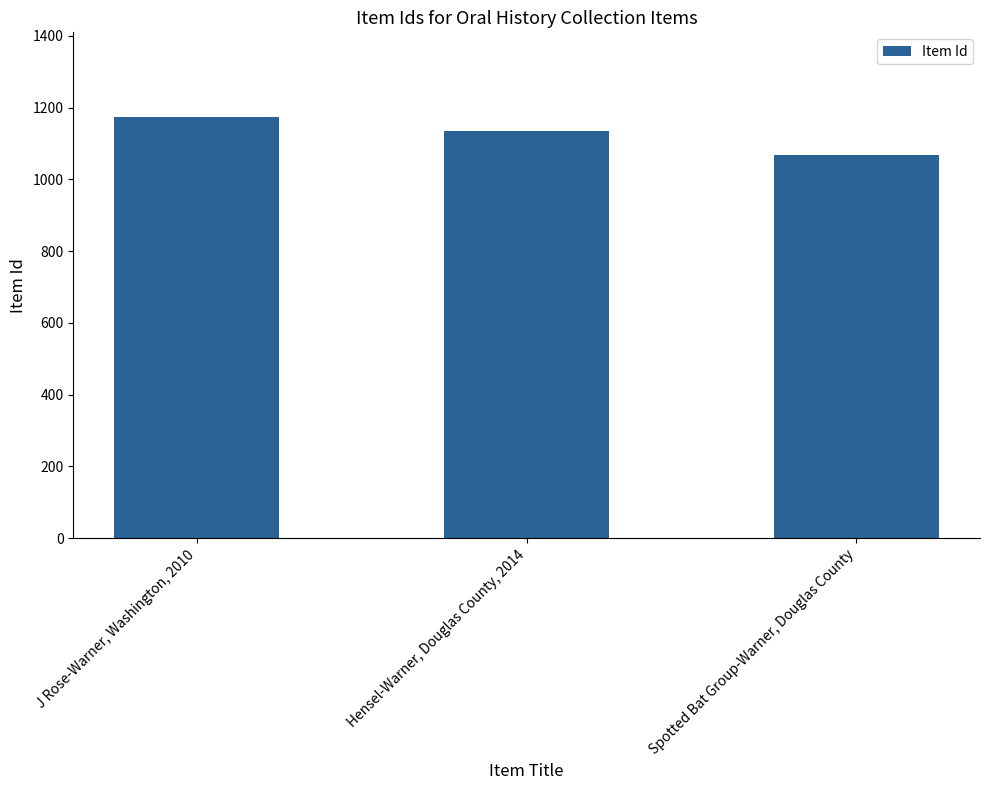

List the labels in order of value, smallest first.

Spotted Bat Group-Warner, Douglas County, Hensel-Warner, Douglas County, 2014, J Rose-Warner, Washington, 2010